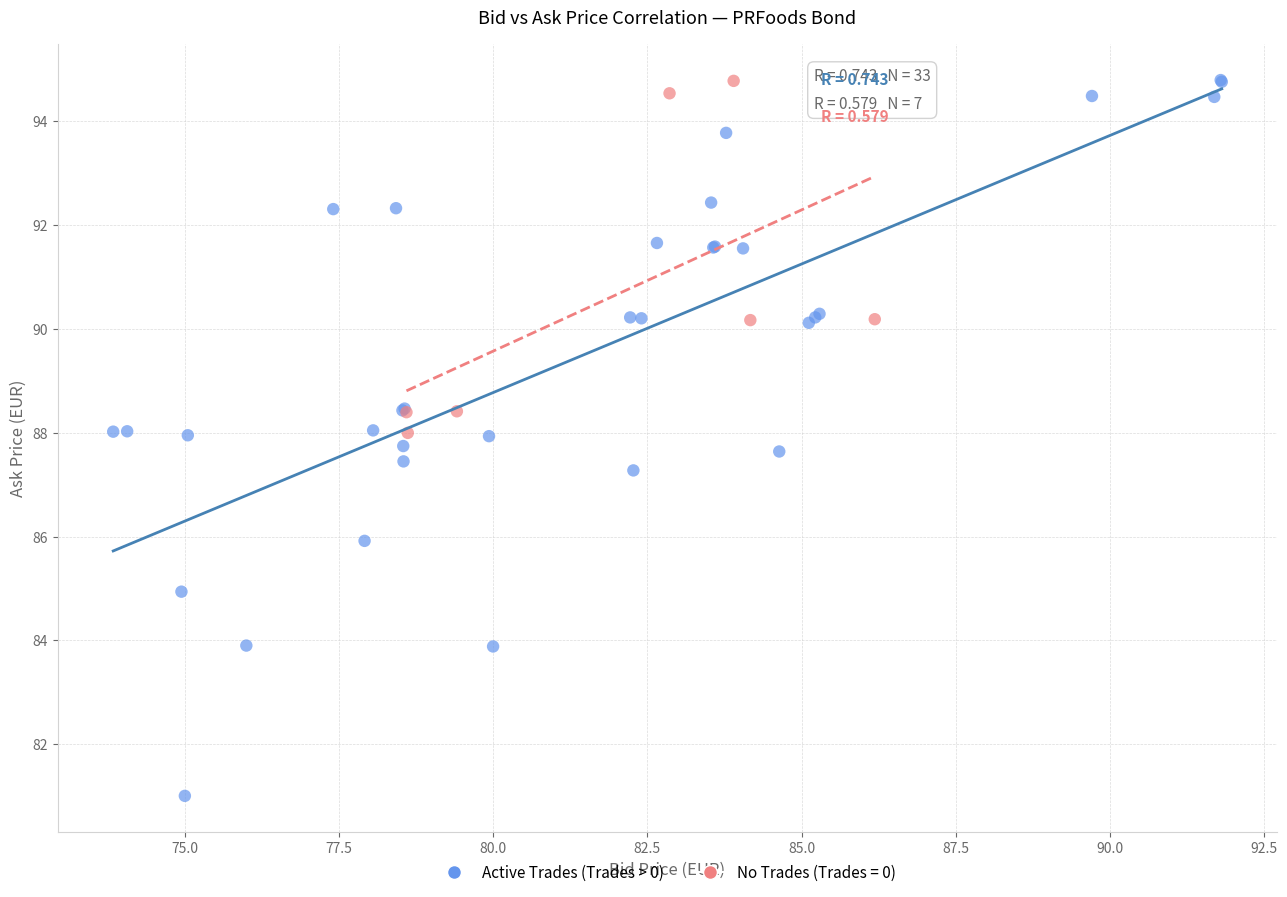

Which series has the widest spread of Y values?

Active Trades (Trades > 0)